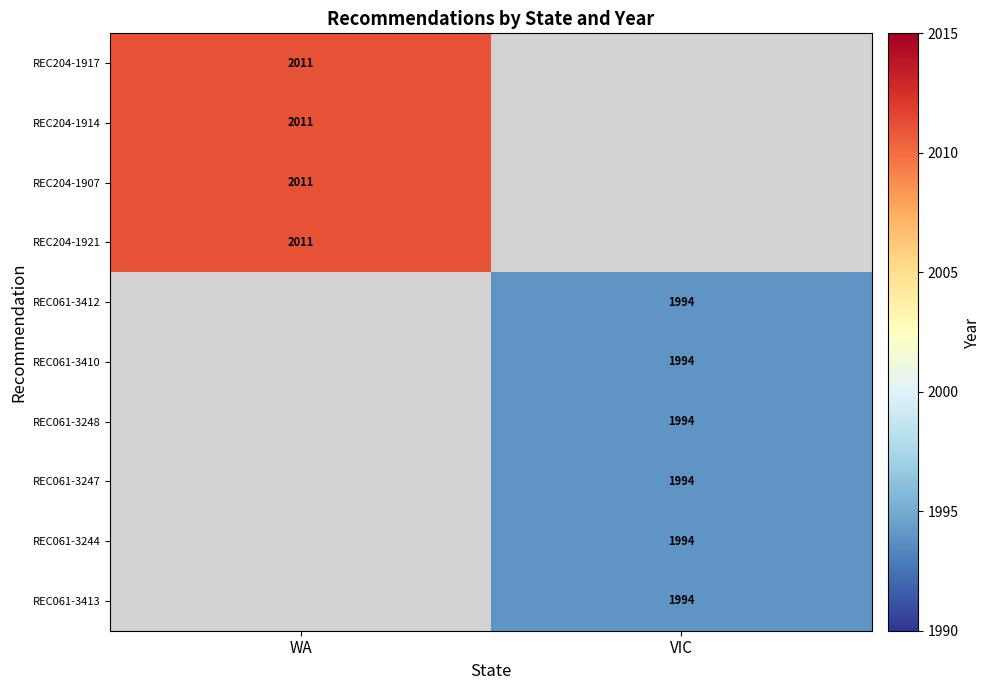

True or false: REC204-1914 has a value of 2973 at WA.

False